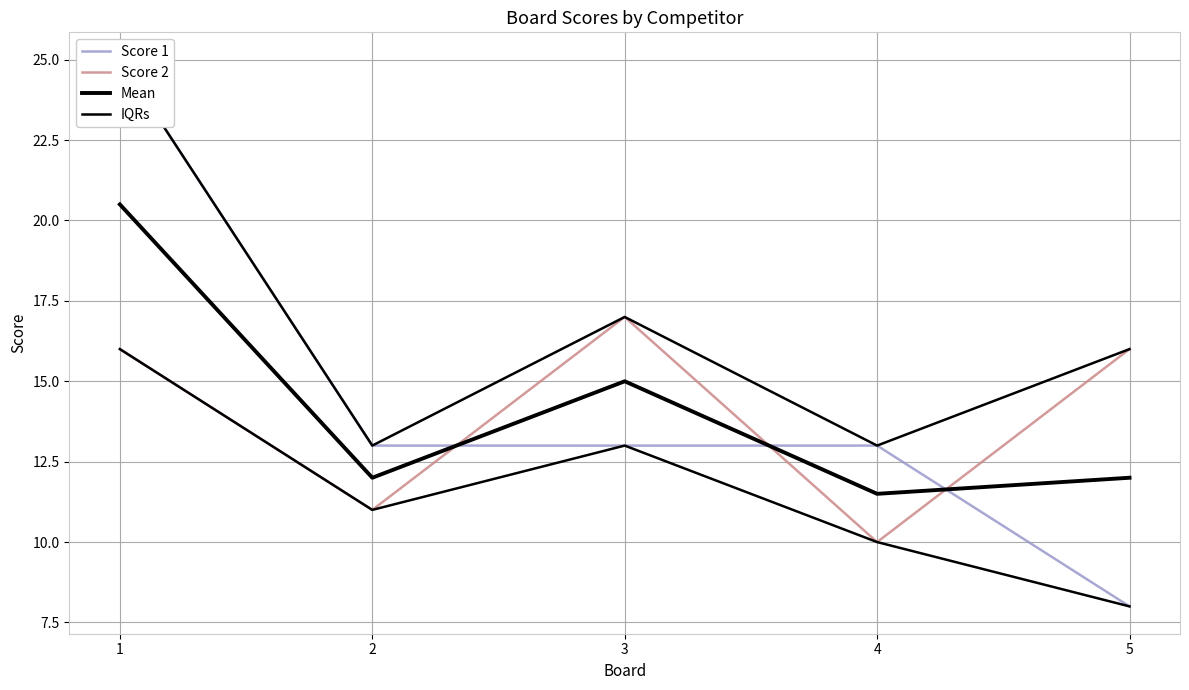

Does the chart display data point markers on the line(s)?

No